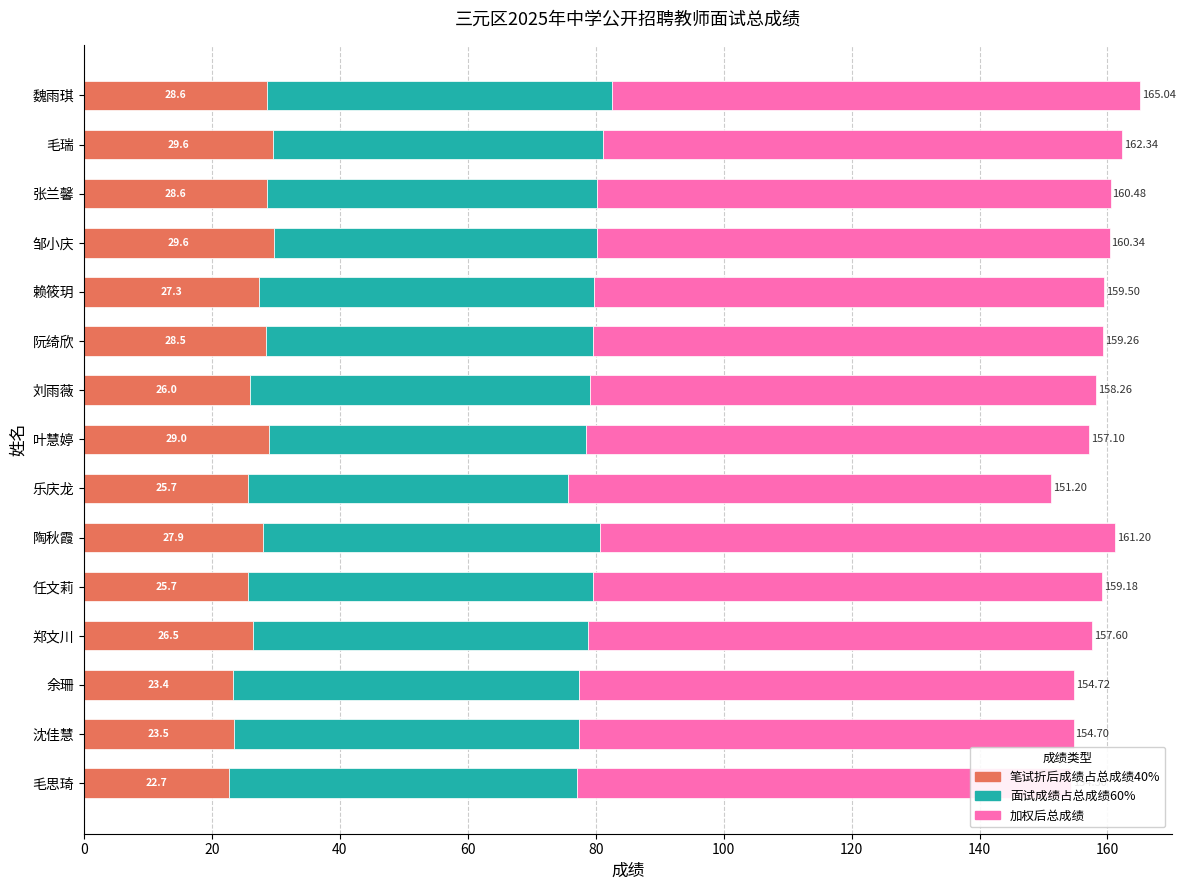

How many categories are shown in the chart?

15